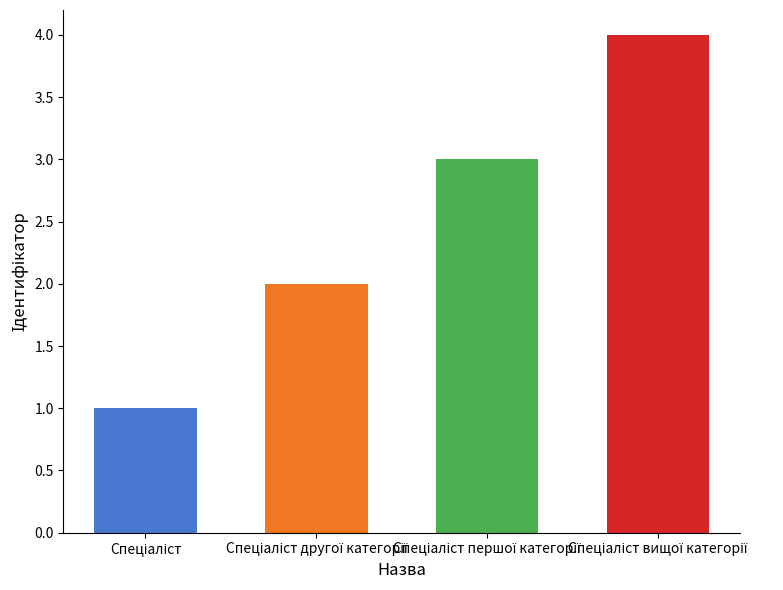

What is the change in value from Спеціаліст другої категорії to Спеціаліст вищої категорії?

+2